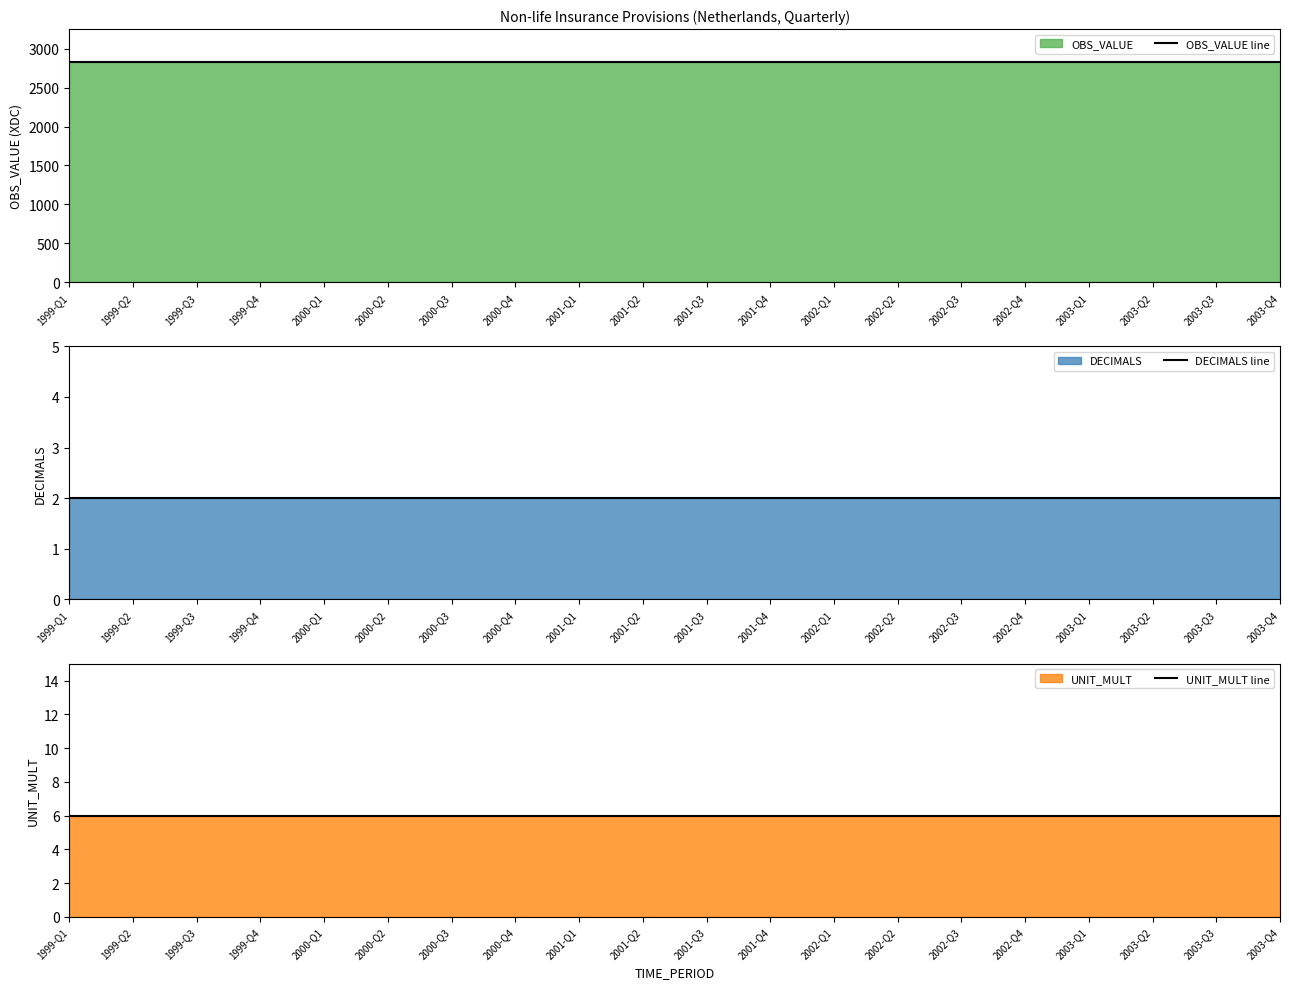

What is the difference between the highest and lowest values at 2001-Q1?

2826